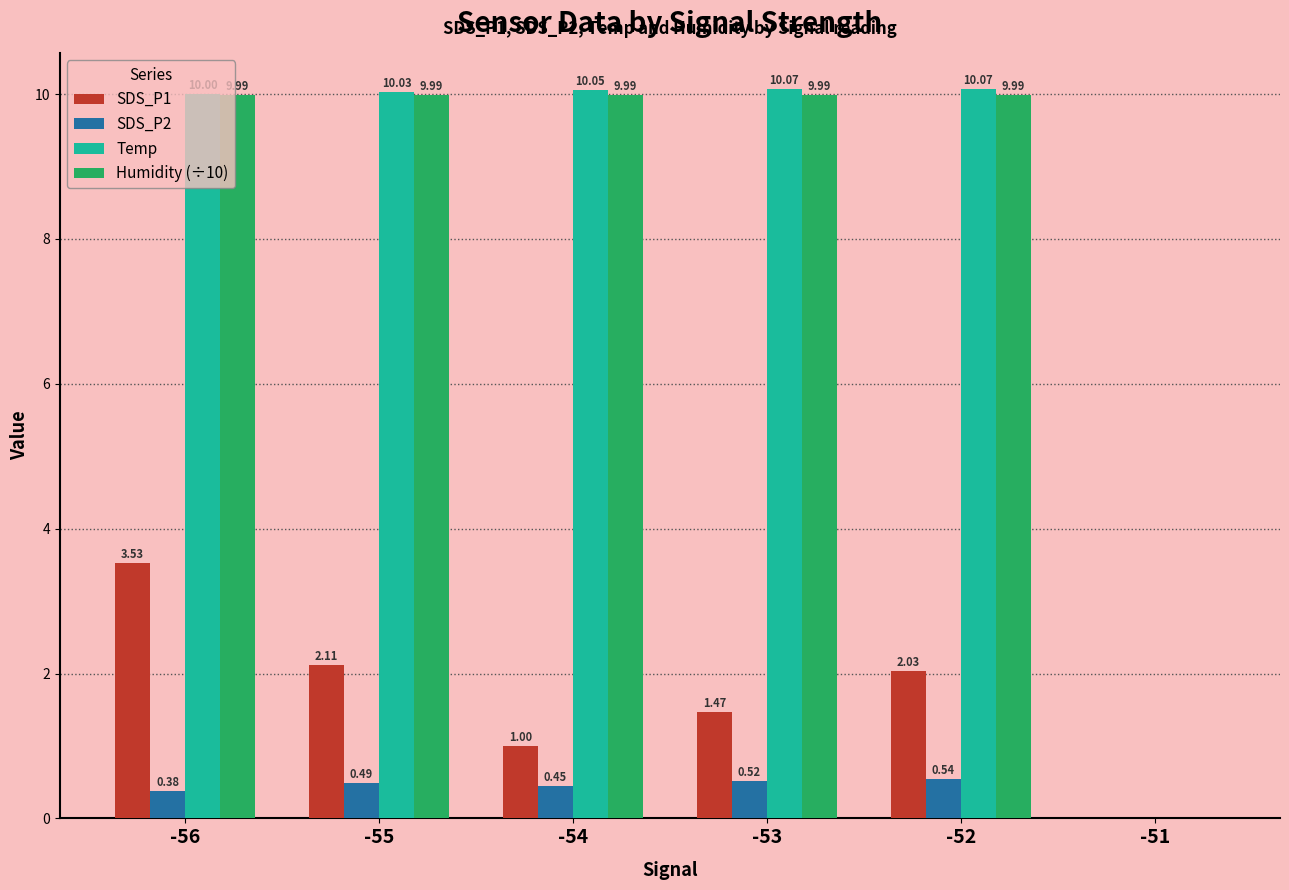

What are all the series names shown in the legend?

SDS_P1, SDS_P2, Temp, Humidity (÷10)